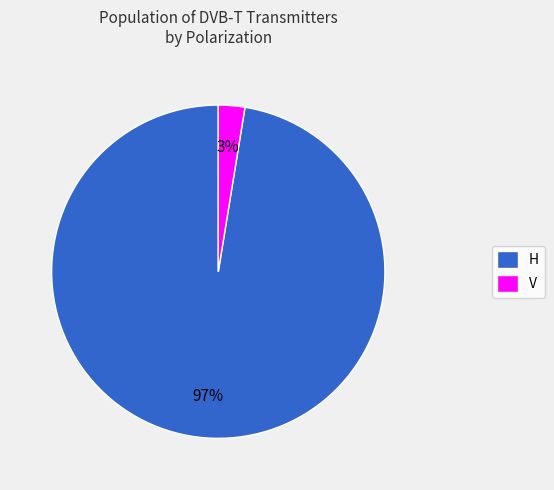

Which category has the biggest portion of the pie?

H